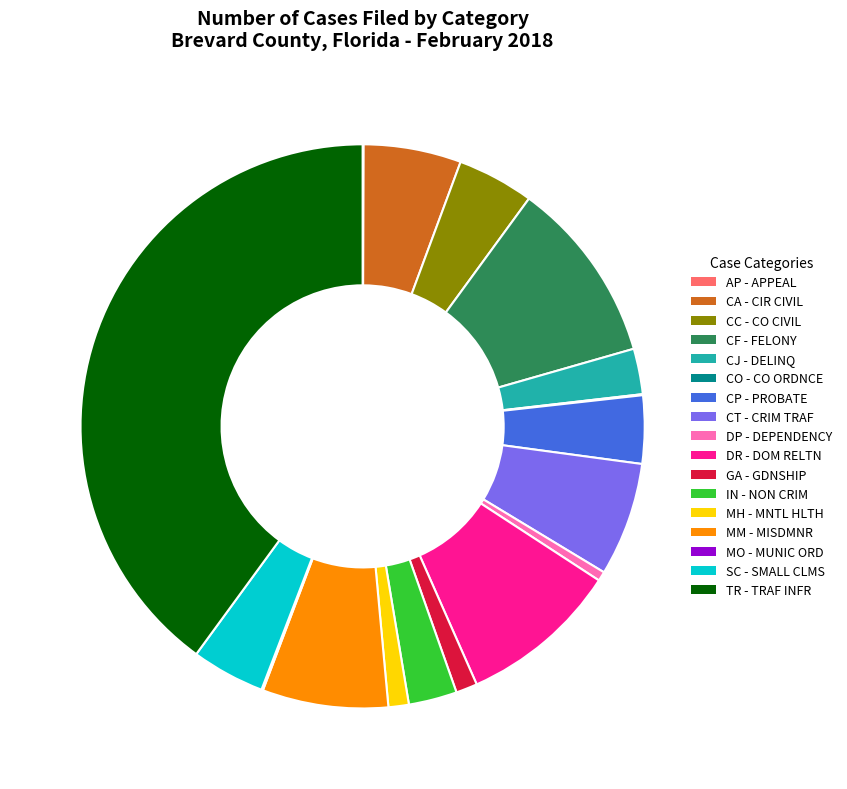

The IN - NON CRIM slice represents 11% of the pie. True or false?

False